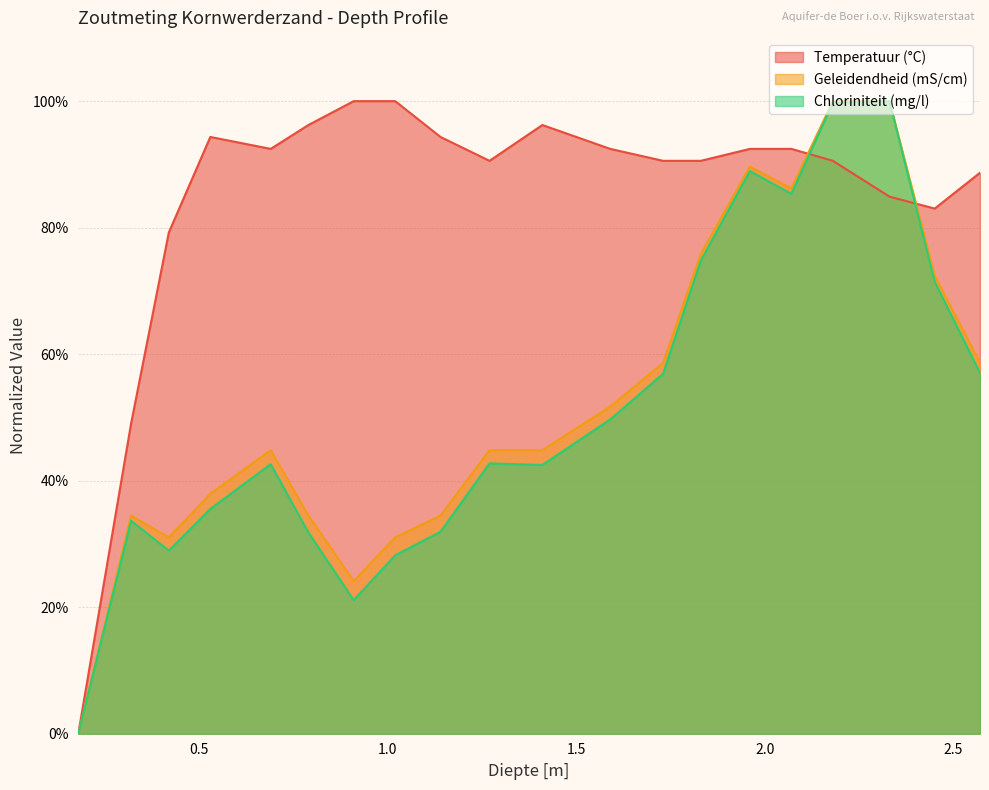

Where is the first local maximum for Geleidendheid?

0.32